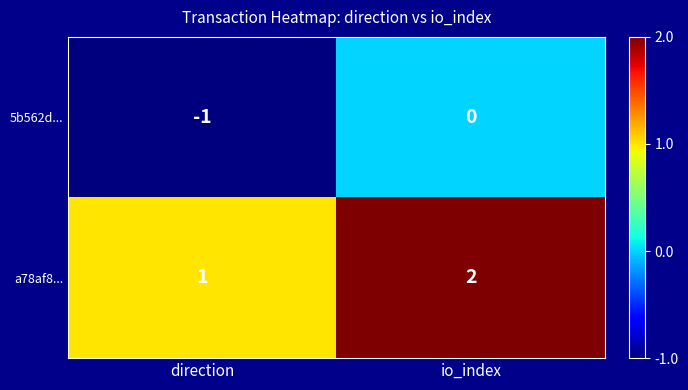

What is the sum of the a78af8... values at io_index and direction?

3